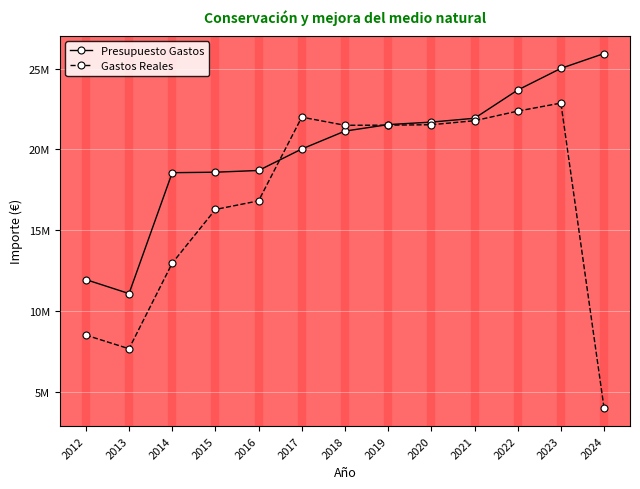

What are all the series names shown in the legend?

Presupuesto Gastos, Gastos Reales